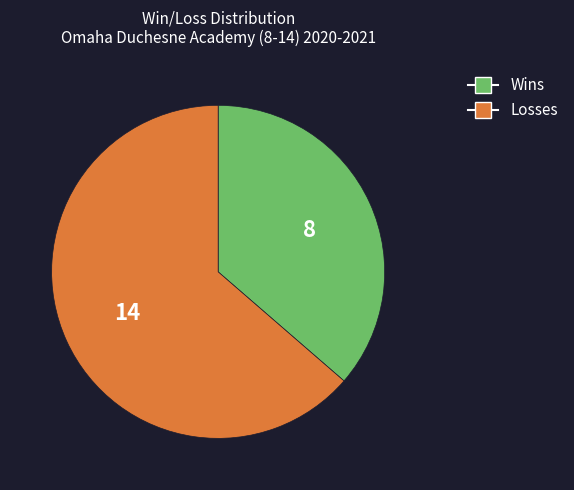

Is there a majority slice in this chart?

Yes